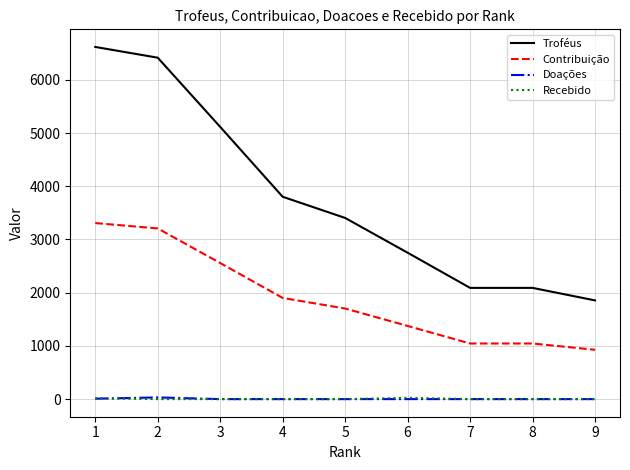

The value of Doações at 5 is 0. True or false?

True